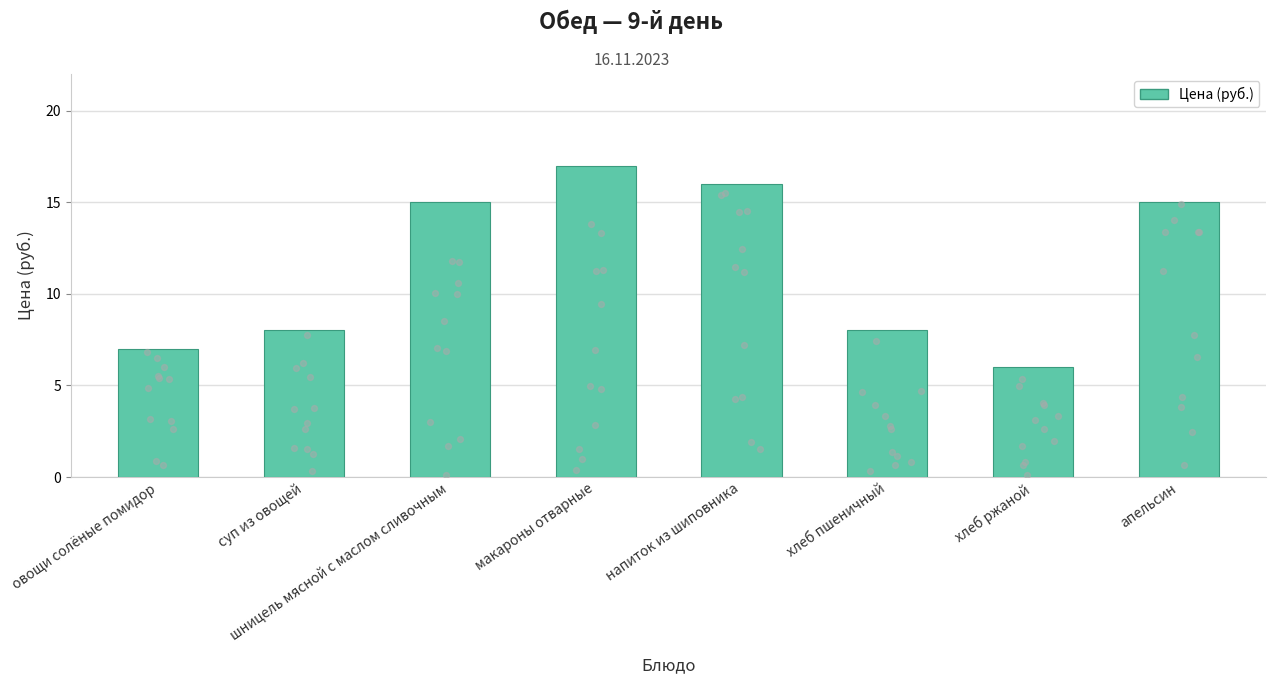

What is the change in value from овощи солёные помидор to макароны отварные?

+10